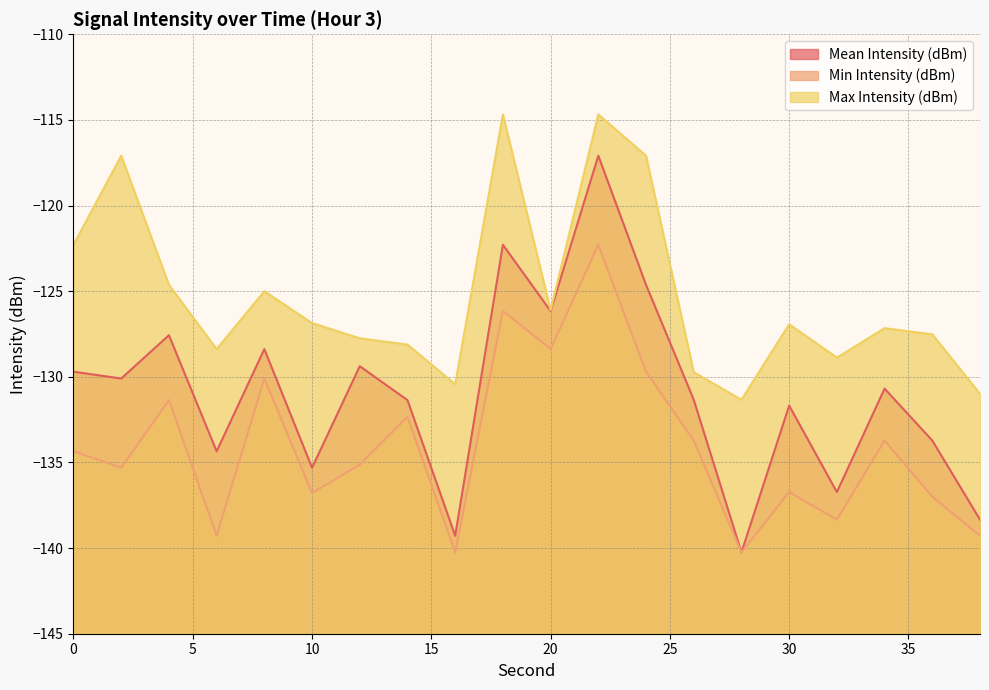

What is the sum of the Mean Intensity (dBm) values at 8 and 10?

-263.7